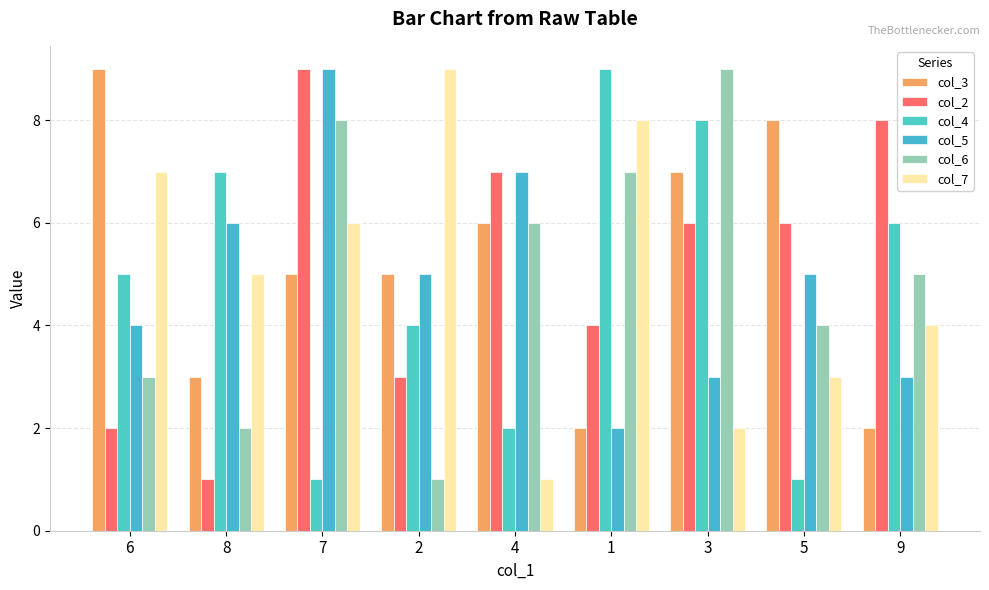

Reading right to left, transcribe all the data shown in this chart.

col_3: 2	8	7	2	6	5	5	3	9
col_2: 8	6	6	4	7	3	9	1	2
col_4: 6	1	8	9	2	4	1	7	5
col_5: 3	5	3	2	7	5	9	6	4
col_6: 5	4	9	7	6	1	8	2	3
col_7: 4	3	2	8	1	9	6	5	7